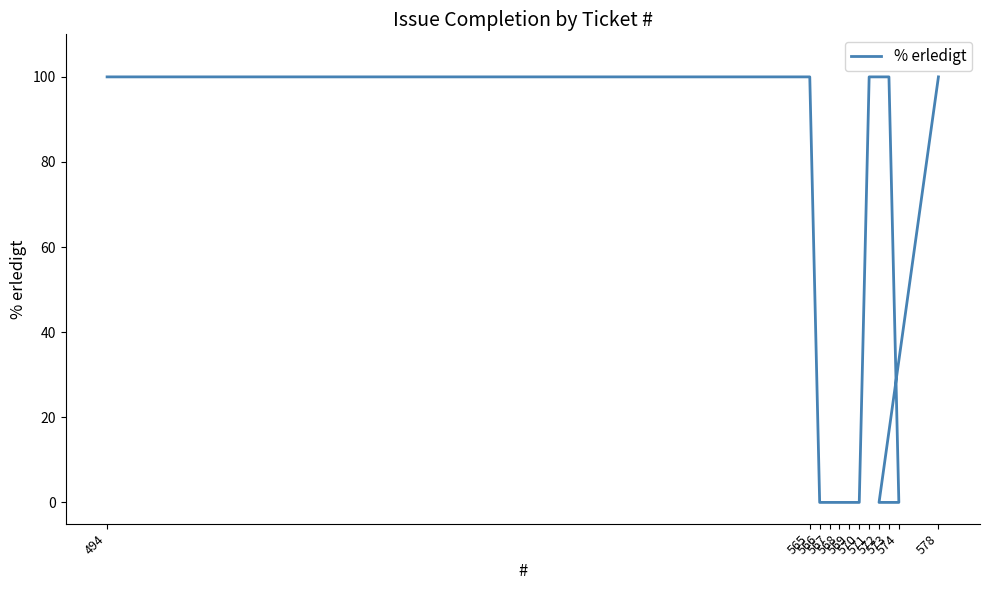

The chart shows a value of 100 at 494. True or false?

True